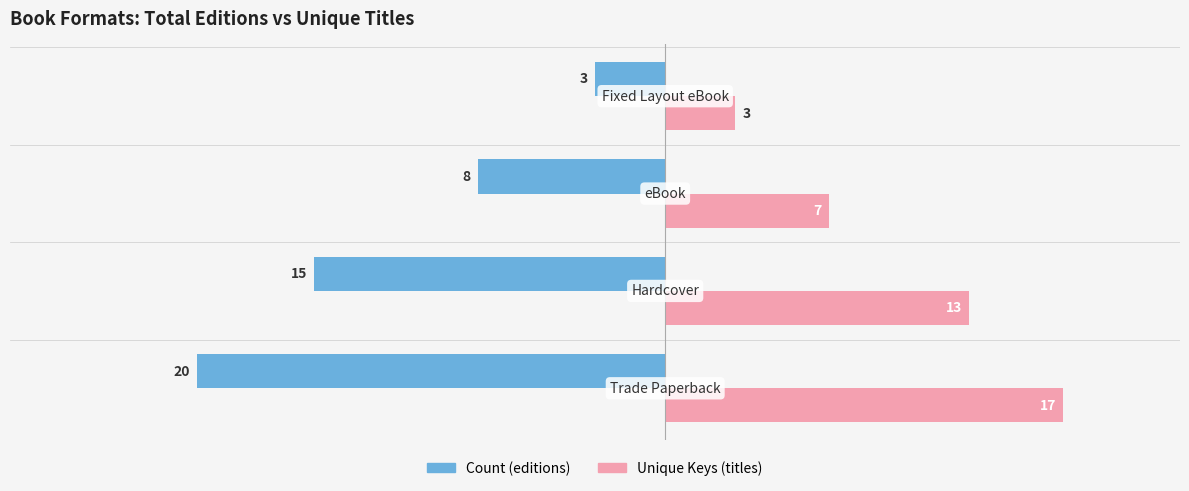

What is the maximum value shown in the chart?

17